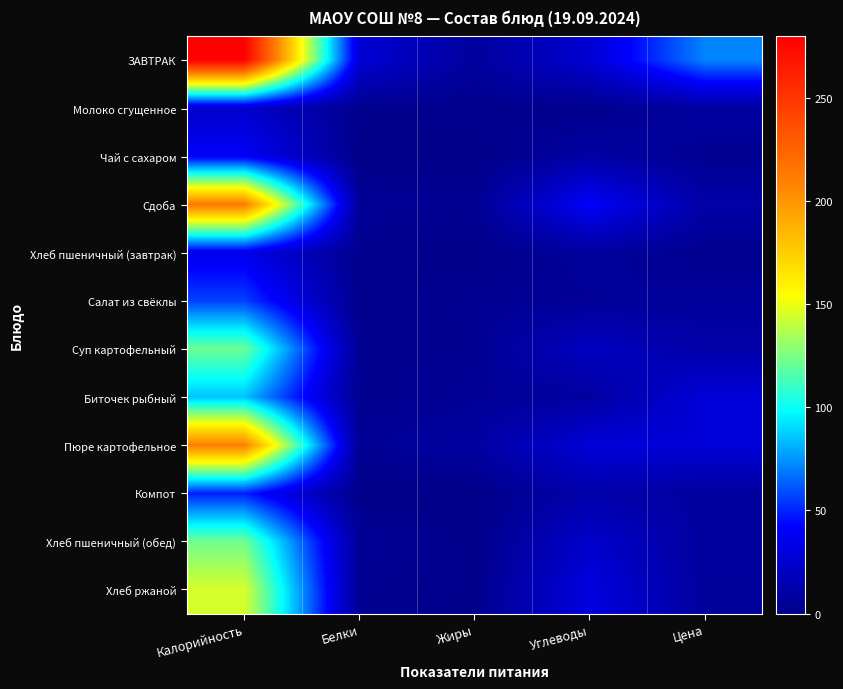

How many distinct data groups are displayed?

12